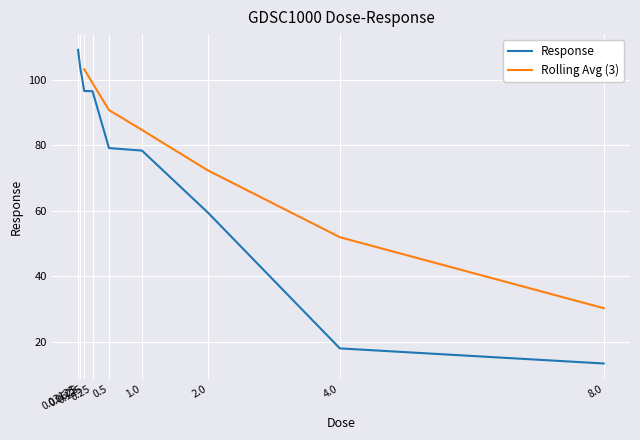

Reading left to right, extract all data points from this chart.

109.1	103.8	96.5	96.5	79.1	78.3	59.4	18.0	13.4